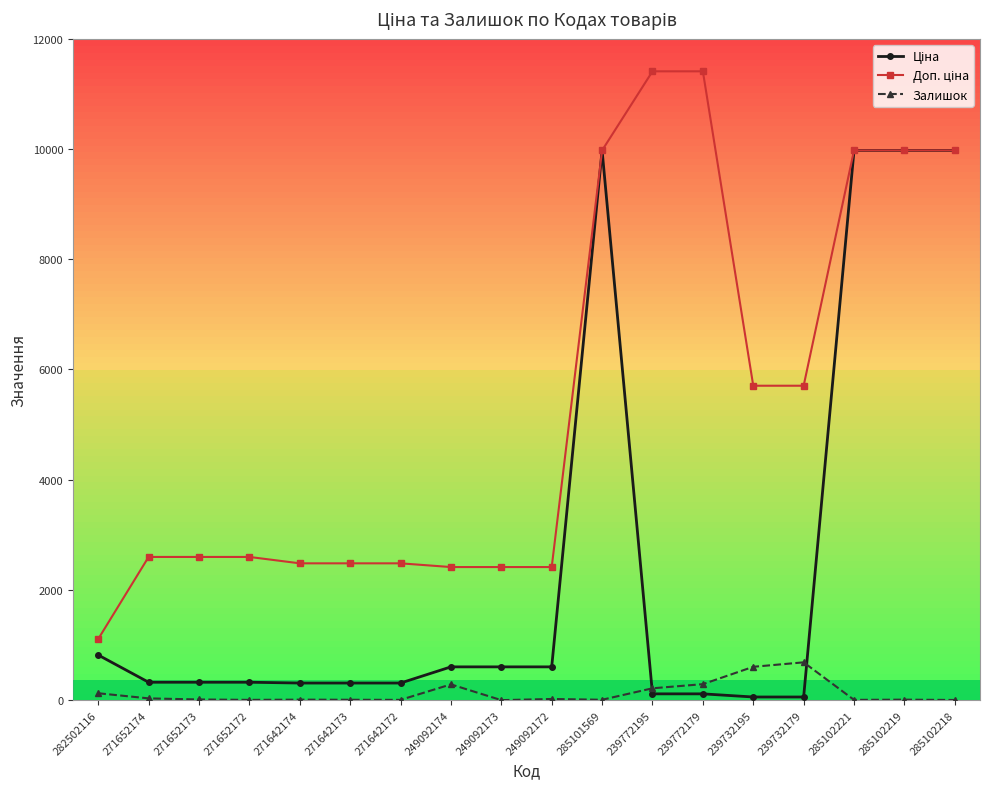

How many lines are shown in the chart?

3